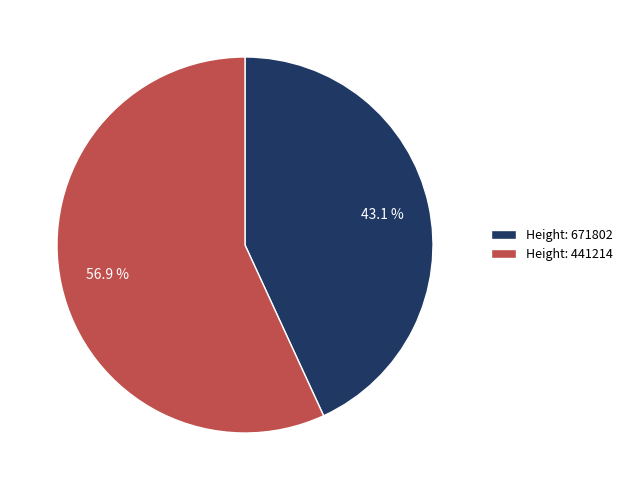

Which category accounts for the majority?

Height: 441214